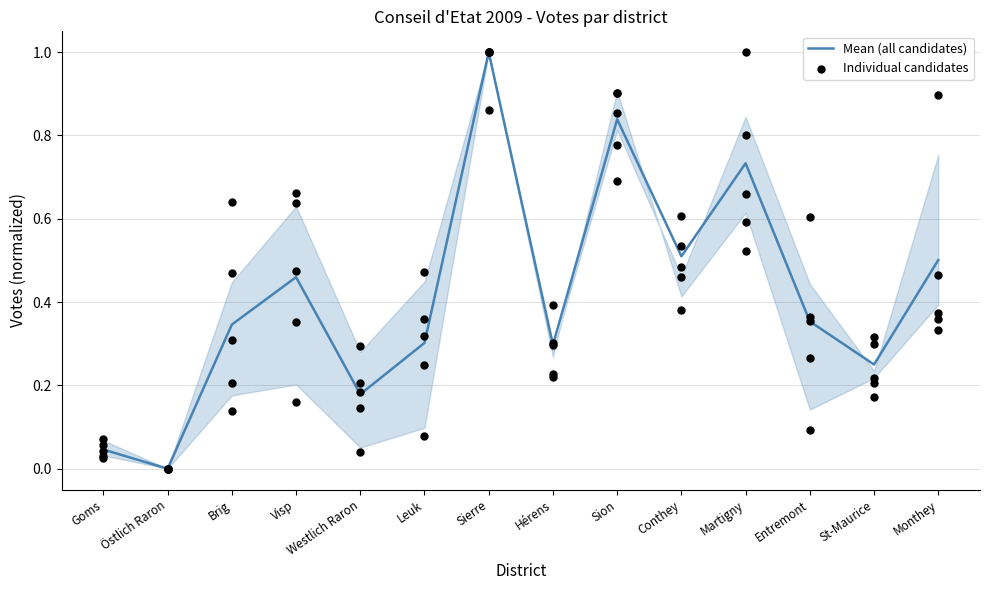

Which has a higher value, St-Maurice or Entremont?

Entremont